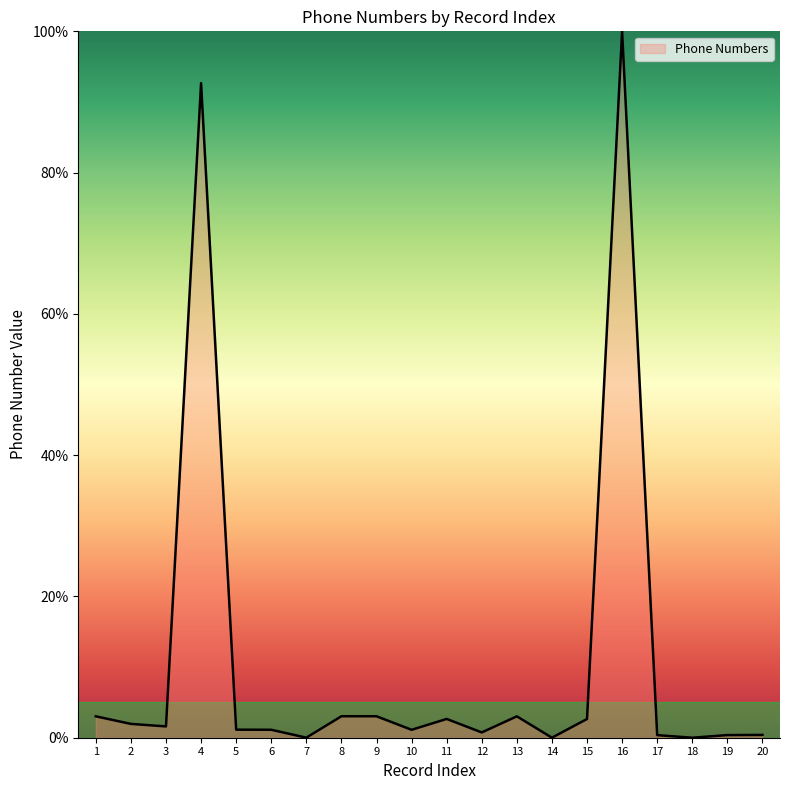

How many categories are shown in the chart?

20